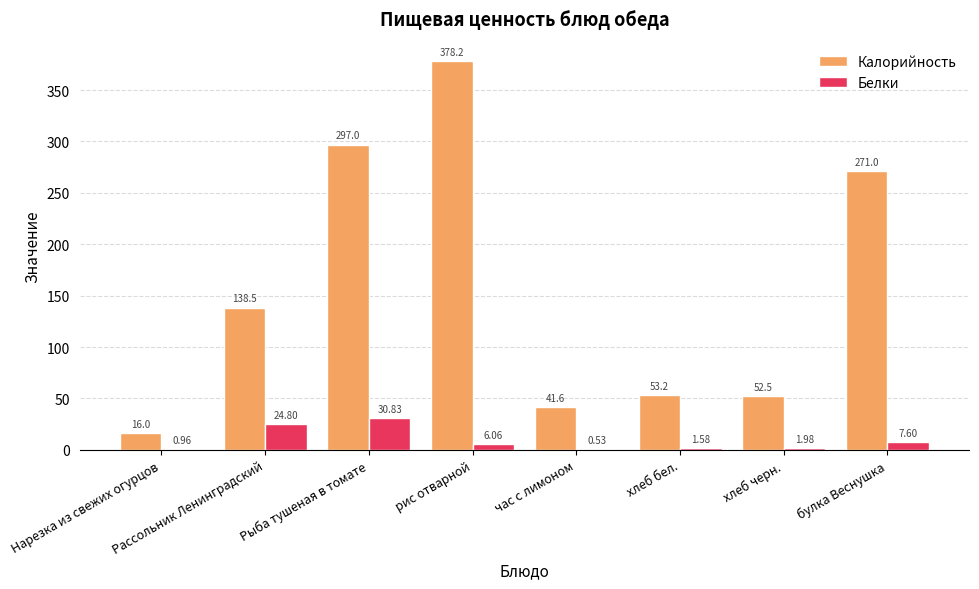

True or false: Калорийность has a value of 271.0 at булка Веснушка.

True